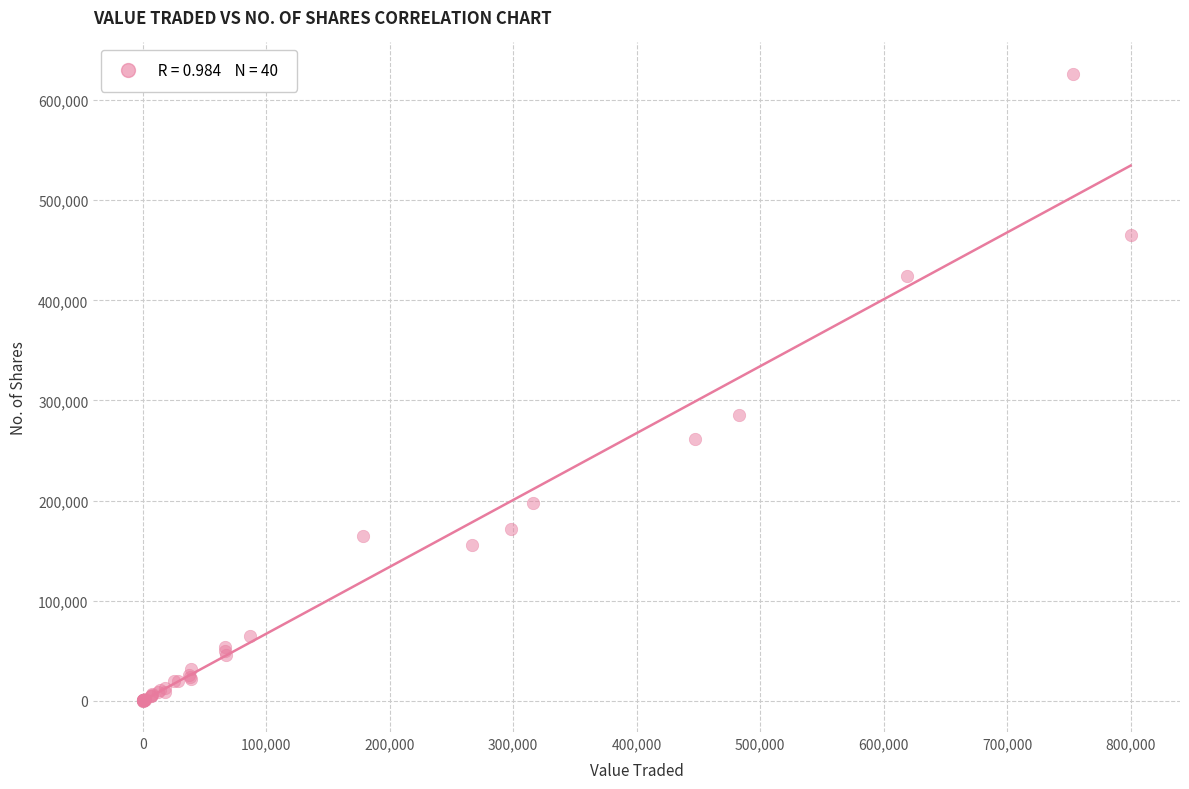

What Y value in the scatter plot is closest to 313172?

285811